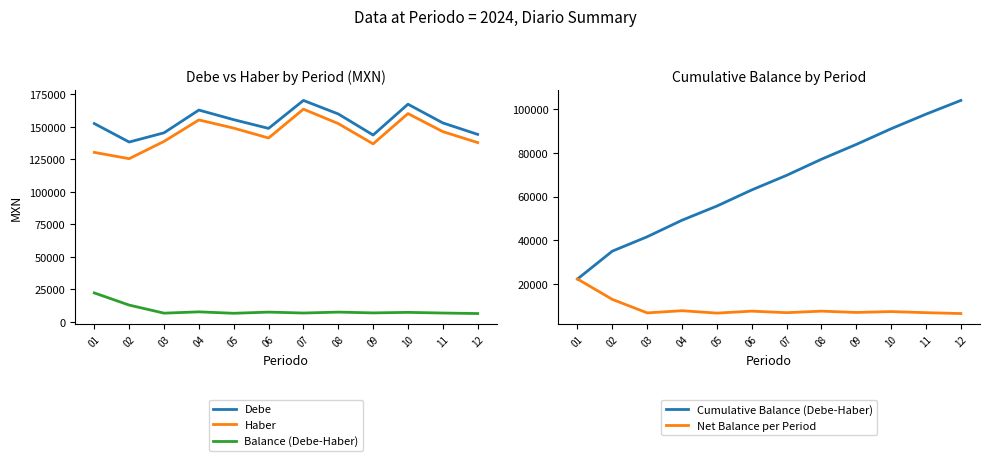

What is the value of the Haber point at the 1st from the left?

130250.0